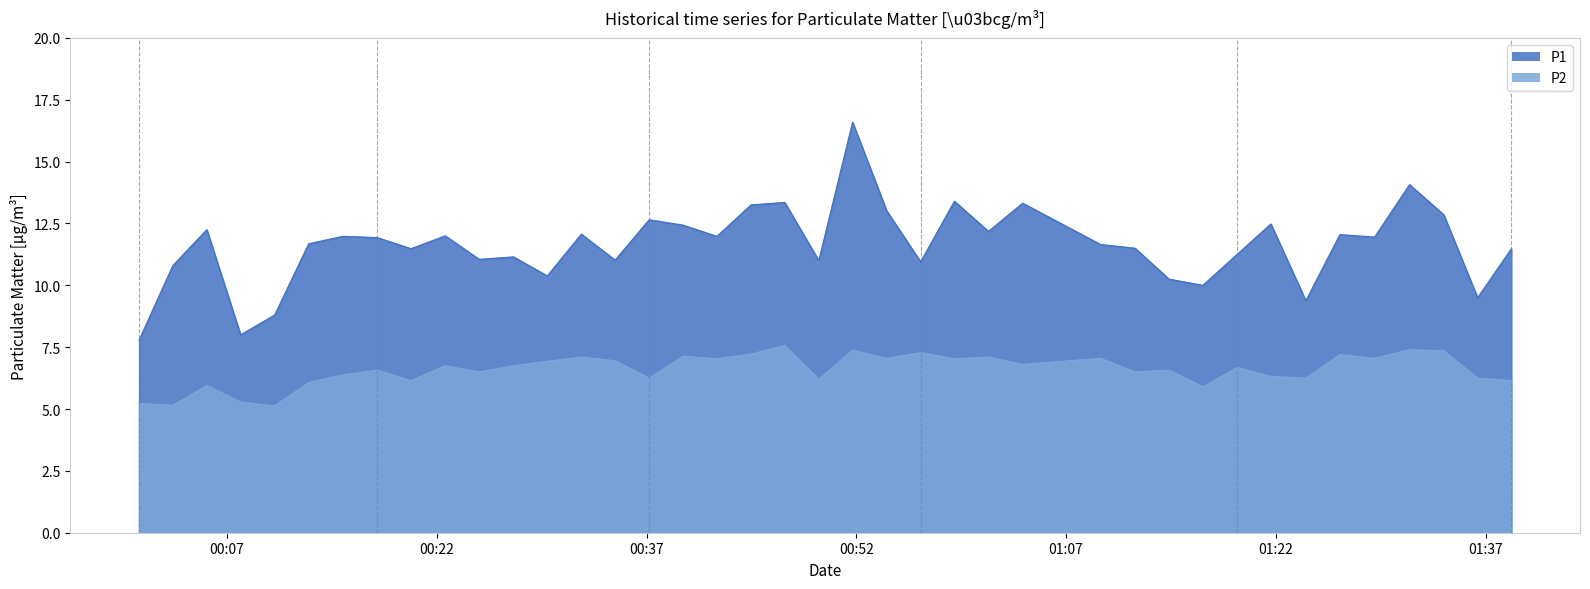

Which series has the largest total across all categories?

P1